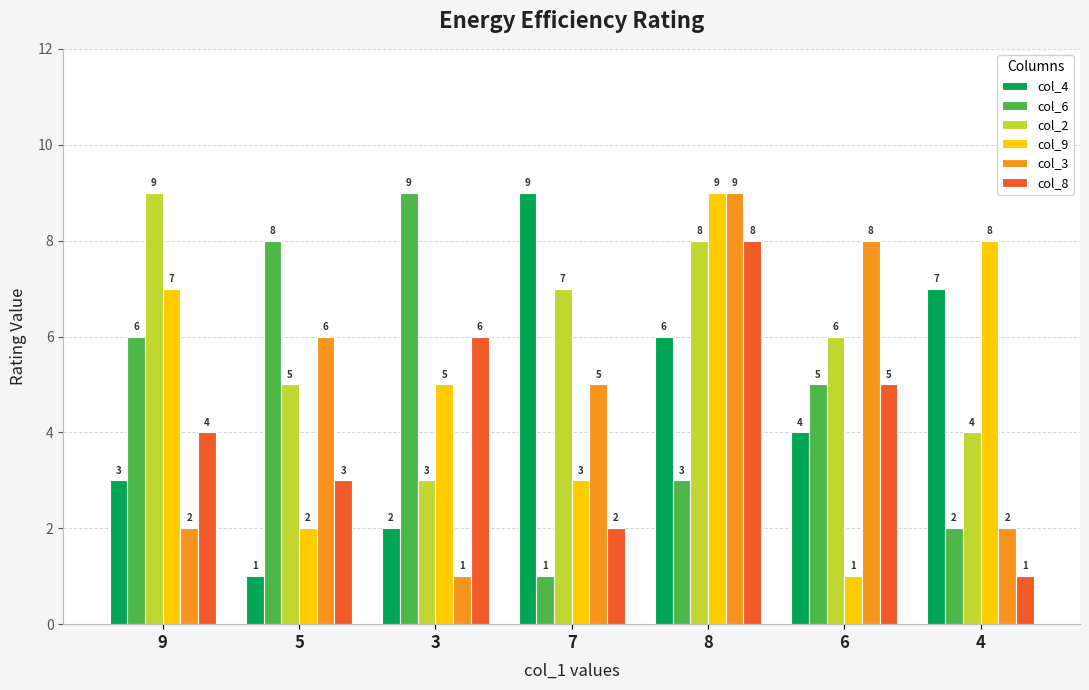

Reading left to right, transcribe all the data shown in this chart.

col_4: 3	1	2	9	6	4	7
col_6: 6	8	9	1	3	5	2
col_2: 9	5	3	7	8	6	4
col_9: 7	2	5	3	9	1	8
col_3: 2	6	1	5	9	8	2
col_8: 4	3	6	2	8	5	1